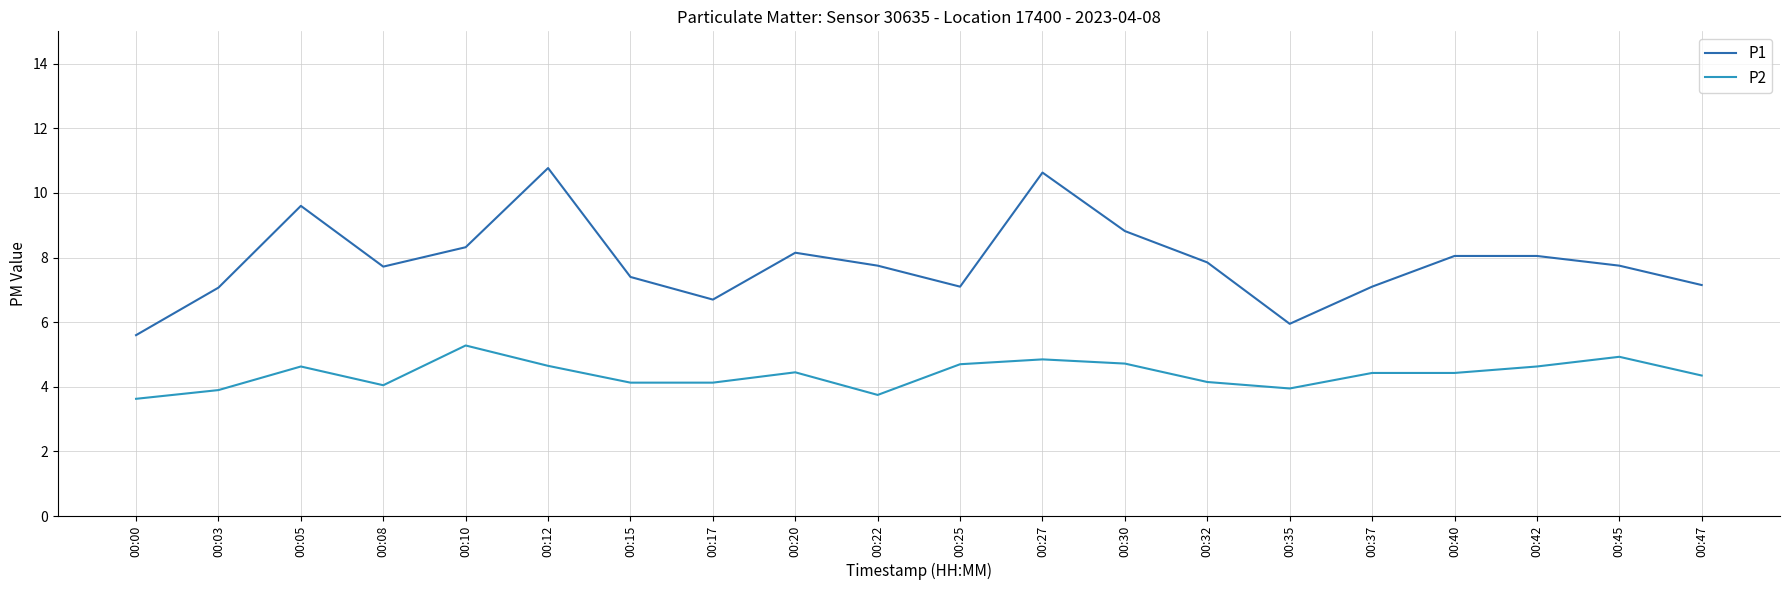

What is the difference between the maximum and minimum values in the P1 series?

5.2